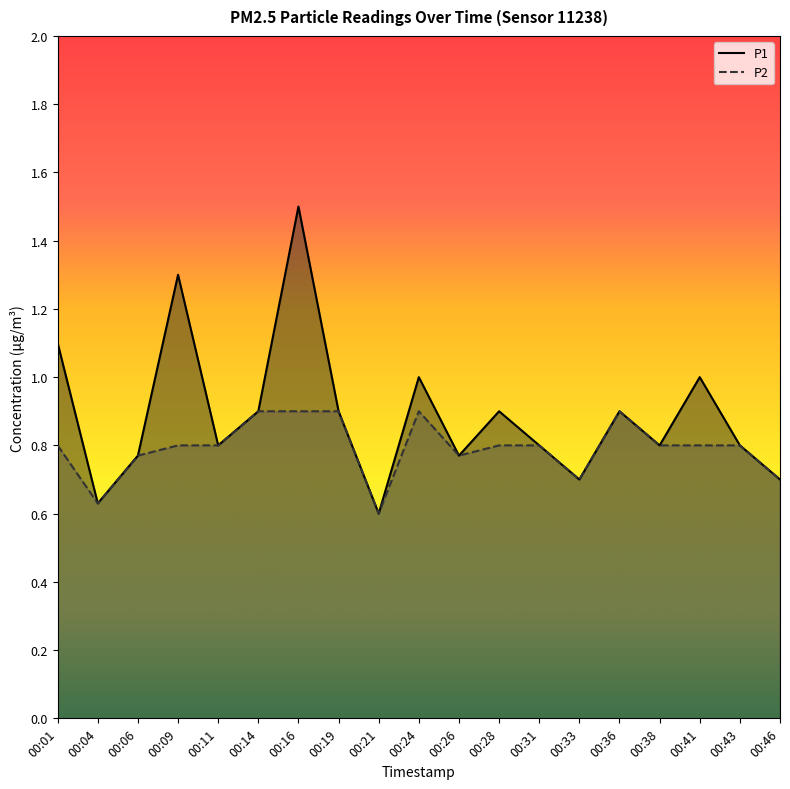

What is the sum of the P1 values at 00:06 and 00:16?

2.3